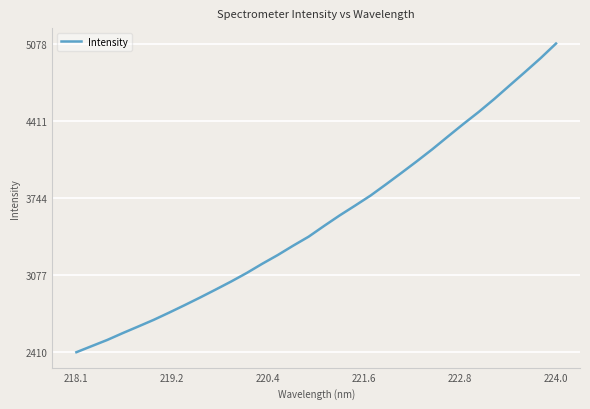

What is the maximum value shown in the chart?

5077.9